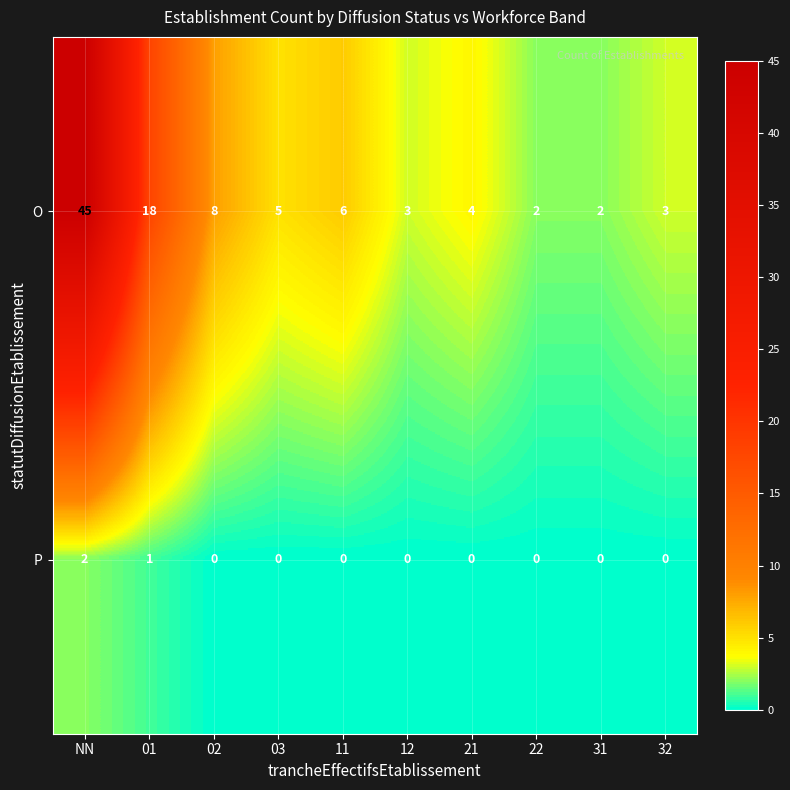

Which series has the largest total across all categories?

O